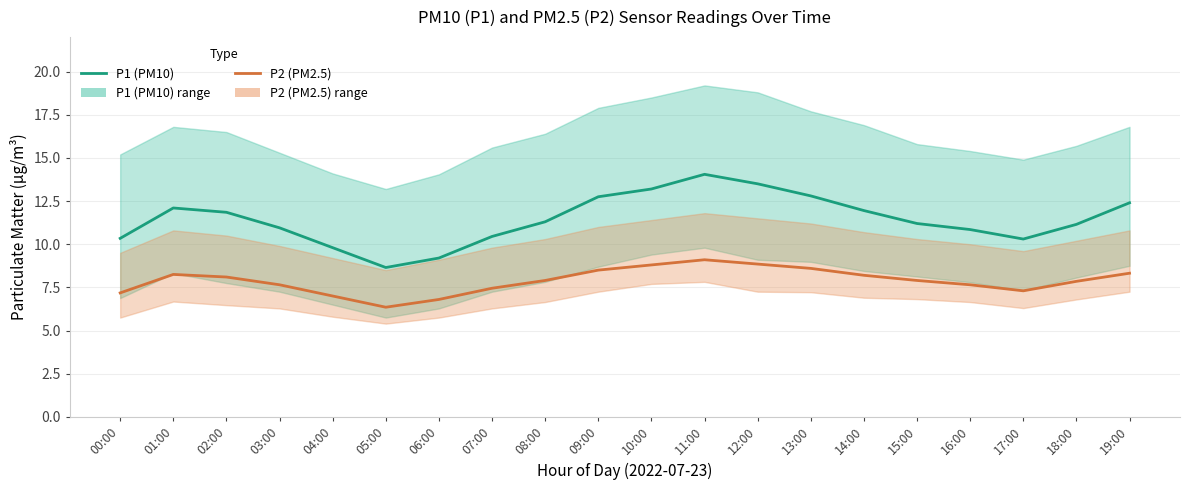

Reading left to right, extract all data points from this chart.

P1 (PM10): 00:00=10.3	01:00=12.1	02:00=11.8	03:00=10.9	04:00=9.8	05:00=8.7	06:00=9.2	07:00=10.4	08:00=11.3	09:00=12.8	10:00=13.2	11:00=14.1	12:00=13.5	13:00=12.8	14:00=11.9	15:00=11.2	16:00=10.8	17:00=10.3	18:00=11.2	19:00=12.4
P2 (PM2.5): 00:00=7.2	01:00=8.2	02:00=8.1	03:00=7.7	04:00=7.0	05:00=6.3	06:00=6.8	07:00=7.5	08:00=7.9	09:00=8.5	10:00=8.8	11:00=9.1	12:00=8.8	13:00=8.6	14:00=8.2	15:00=7.9	16:00=7.7	17:00=7.3	18:00=7.8	19:00=8.3